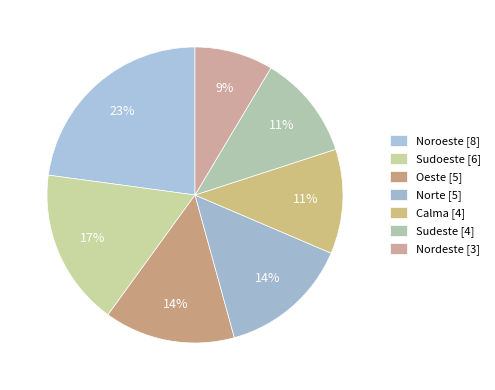

To the nearest percent, what portion does Oeste represent?

14%